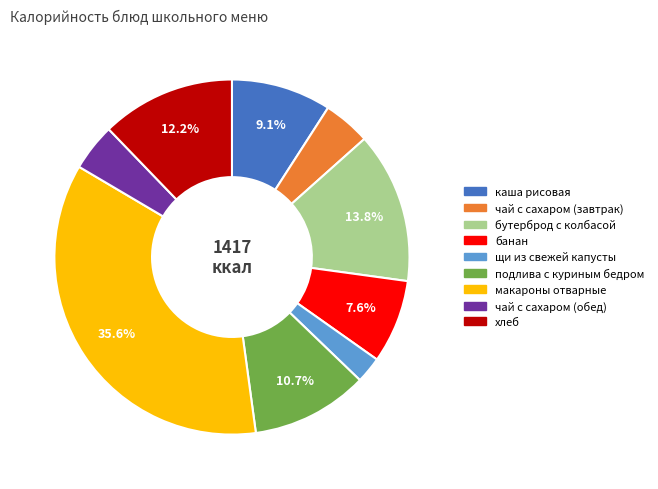

Is there any slice that represents more than half of the pie?

No